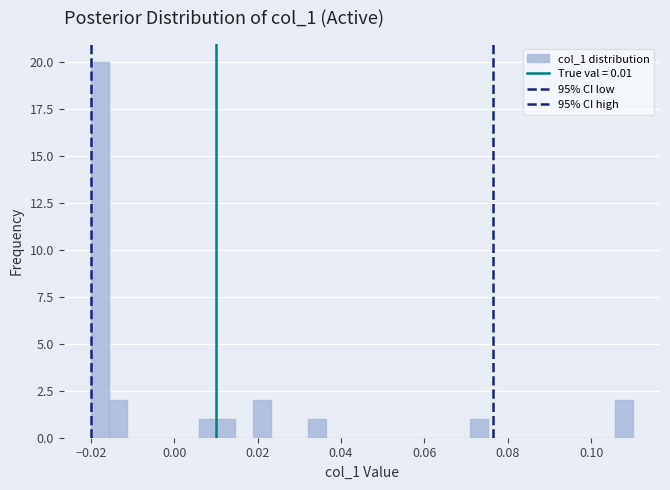

Around what value on the x-axis is the tallest bar? Give the approximate position of its centre, as read against the axis.

-0.018